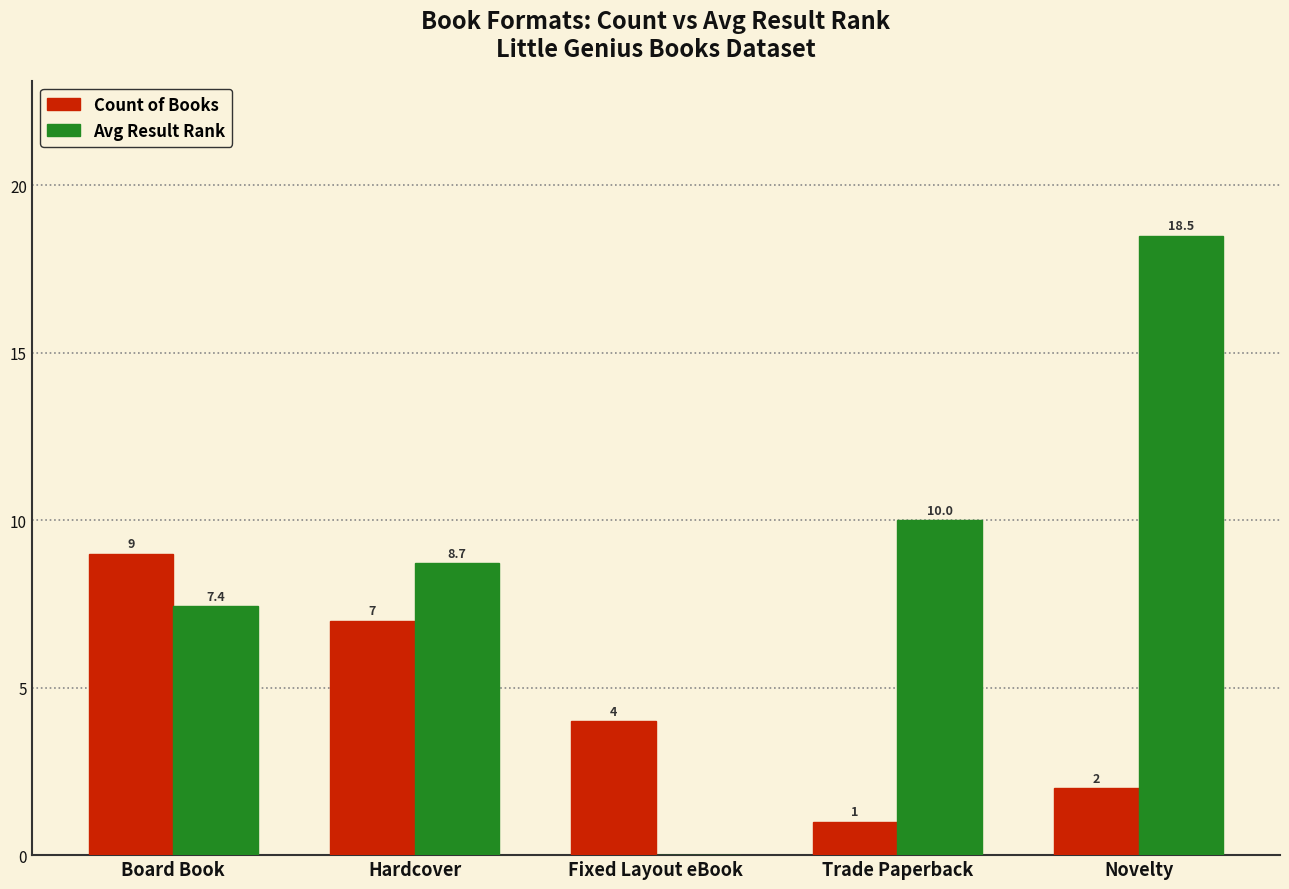

Is the value of Avg Result Rank at Trade Paperback greater than the value of Count of Books at Fixed Layout eBook?

Yes